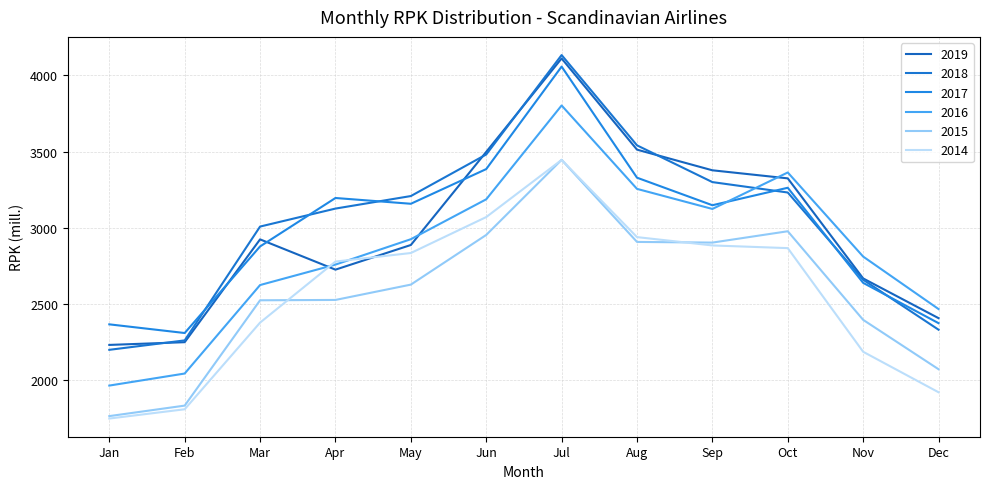

Reading left to right, extract all data points from this chart.

2019: 2230.6	2248.5	2923.4	2724.7	2886.5	3497.8	4111.1	3512.4	3376.9	3323.9	2667.0	2406.3
2018: 2198.4	2260.3	3007.5	3125.5	3207.8	3480.6	4133.3	3540.7	3299.4	3231.0	2658.5	2330.5
2017: 2365.6	2308.7	2877.0	3195.0	3157.2	3384.8	4057.5	3328.3	3147.5	3262.3	2638.0	2373.4
2016: 1963.7	2042.8	2623.6	2757.9	2924.5	3186.4	3802.4	3254.9	3123.1	3362.6	2810.5	2466.0
2015: 1763.3	1832.2	2523.6	2525.8	2626.4	2952.5	3445.7	2906.7	2902.3	2976.7	2395.2	2071.0
2014: 1747.2	1808.2	2377.0	2777.7	2833.9	3069.8	3445.1	2938.3	2883.6	2865.9	2185.6	1919.8